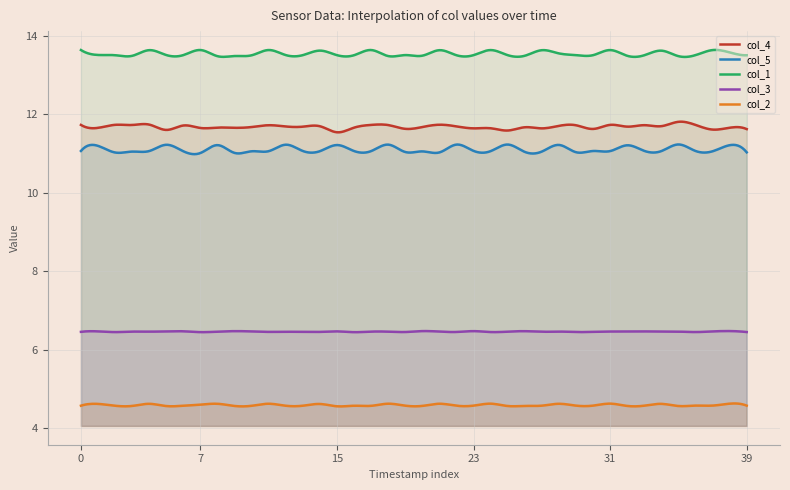

What is the sum of all col_2 values?

1374.9